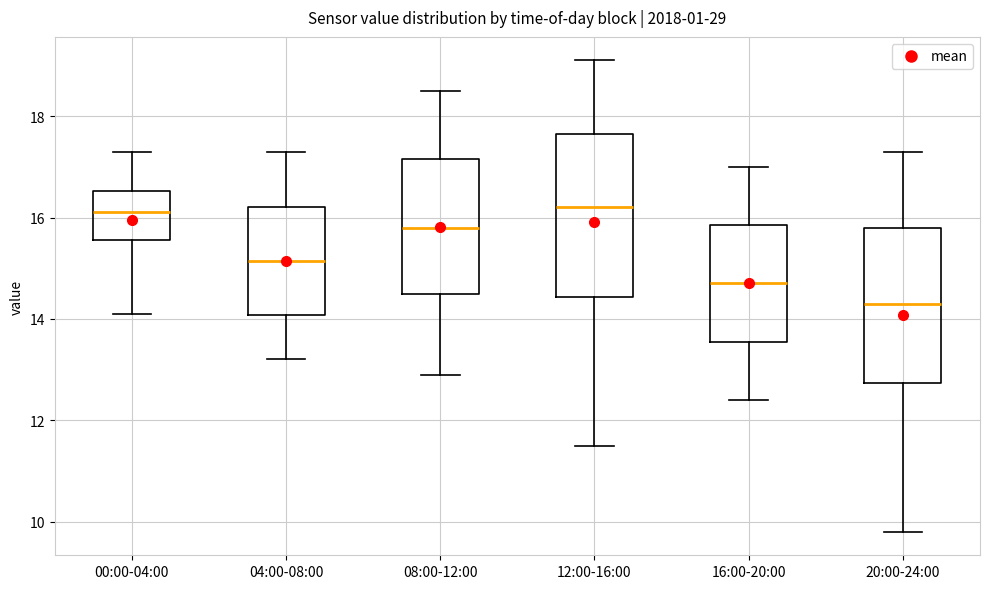

Where is the lower edge of the box for 08:00-12:00 on the y-axis? The values are not printed on the chart, so give them approximately, as read against the axis.

14.6